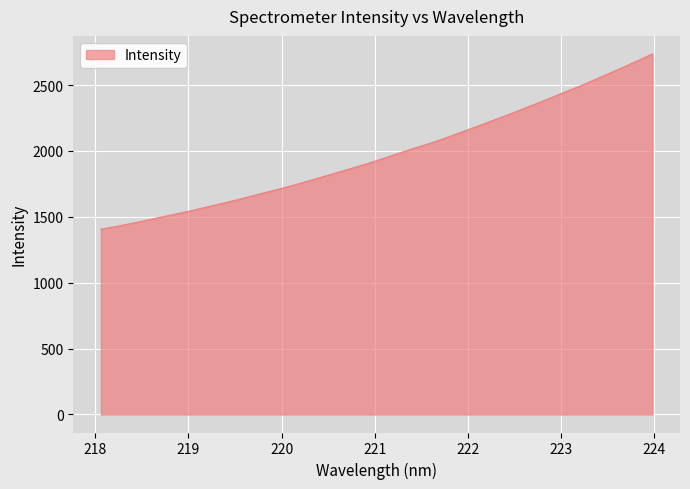

What is the difference between the second highest and second lowest values?

1243.8